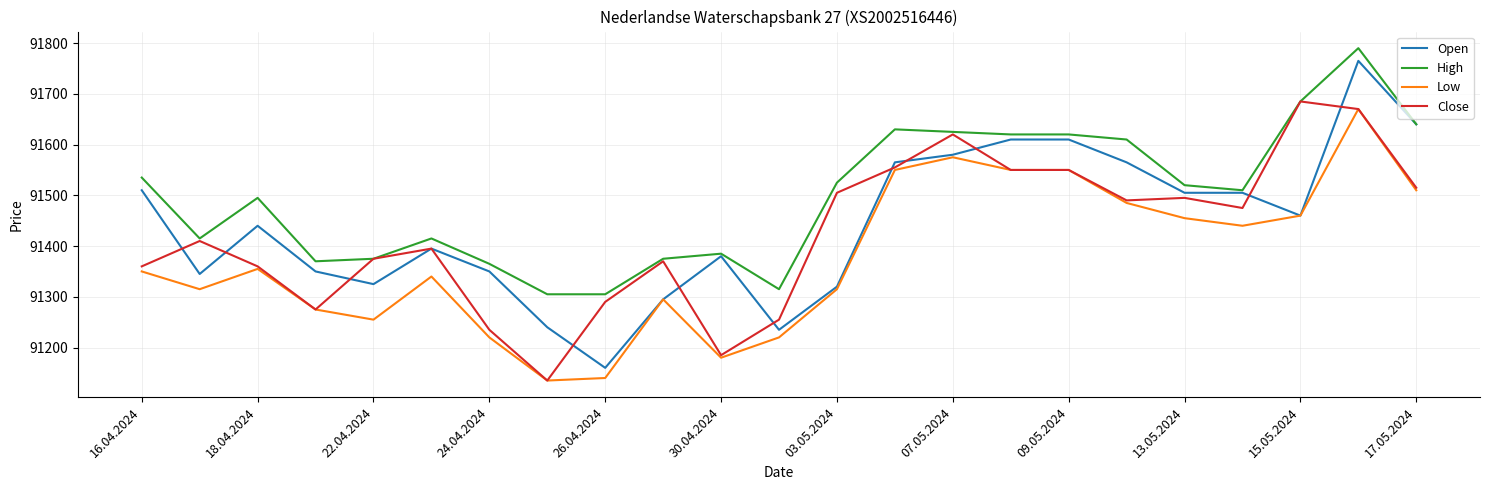

What is the maximum value shown in the chart?

91790